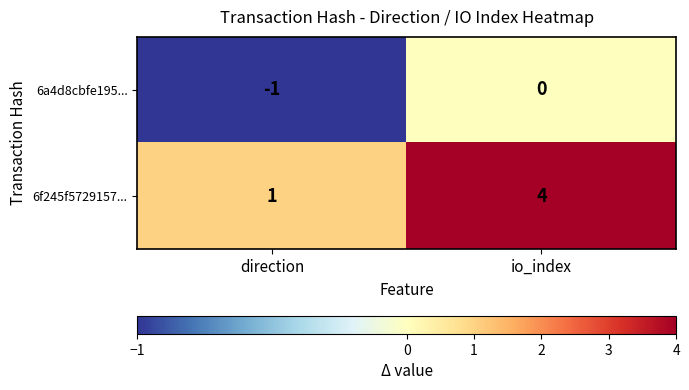

Reading right to left, list all the values displayed in this chart.

6a4d8cbfe195...: 0	-1
6f245f5729157...: 4	1